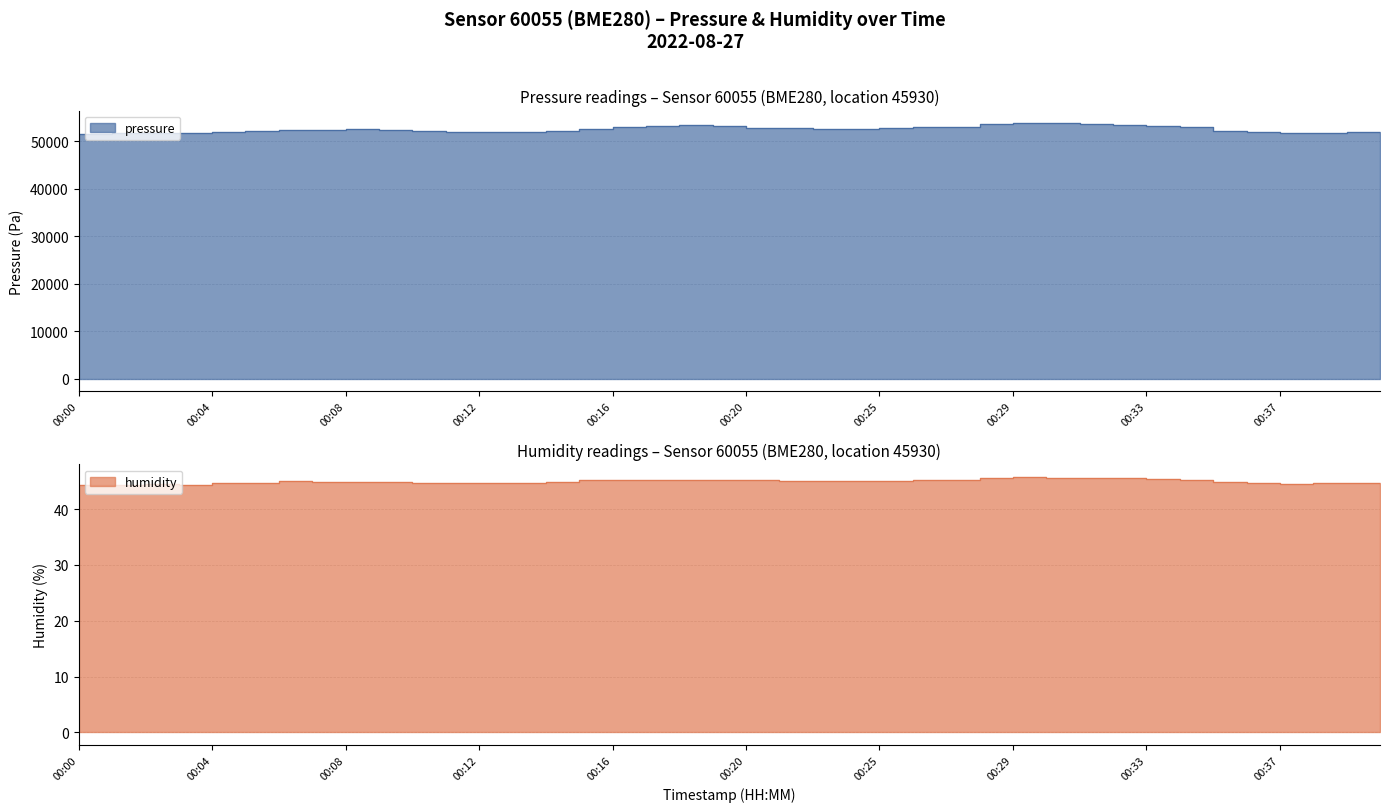

The pressure series shows 51951.6 at 00:04. True or false?

True